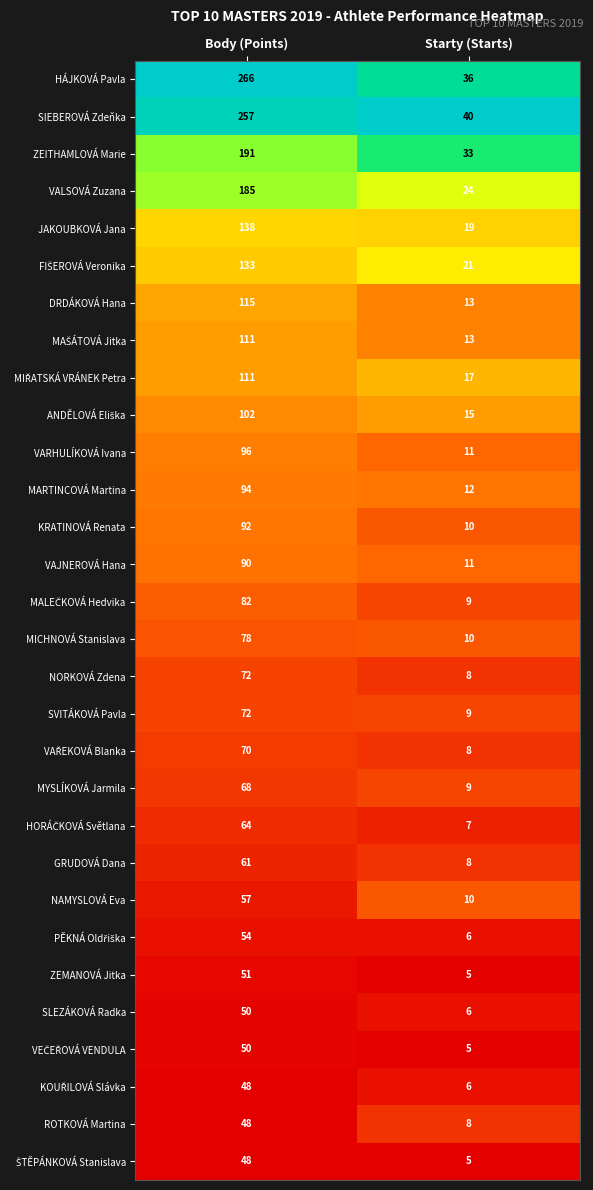

What is the minimum value for VALSOVÁ Zuzana?

24